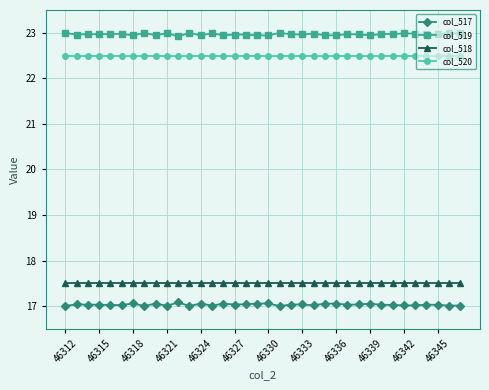

True or false: col_519 and col_517 intersect in this chart.

False